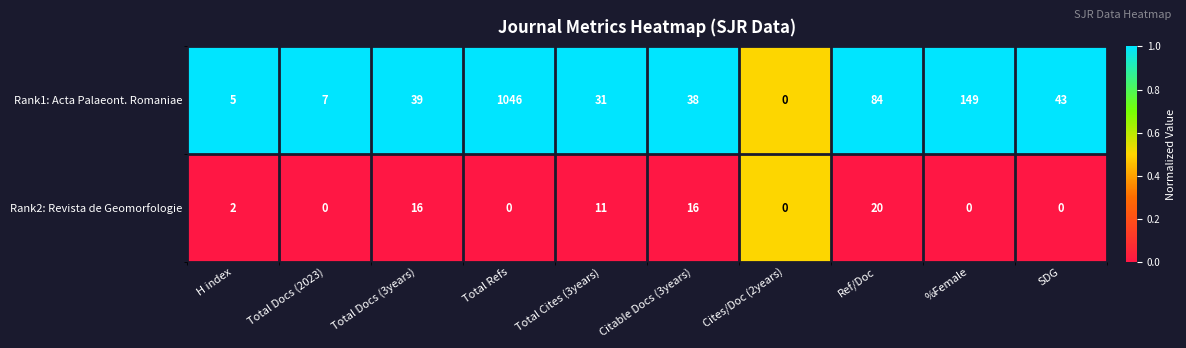

Is the value of Rank2: Revista de Geomorfologie at Total Refs greater than the value of Rank1: Acta Palaeont. Romaniae at Total Docs (3years)?

No